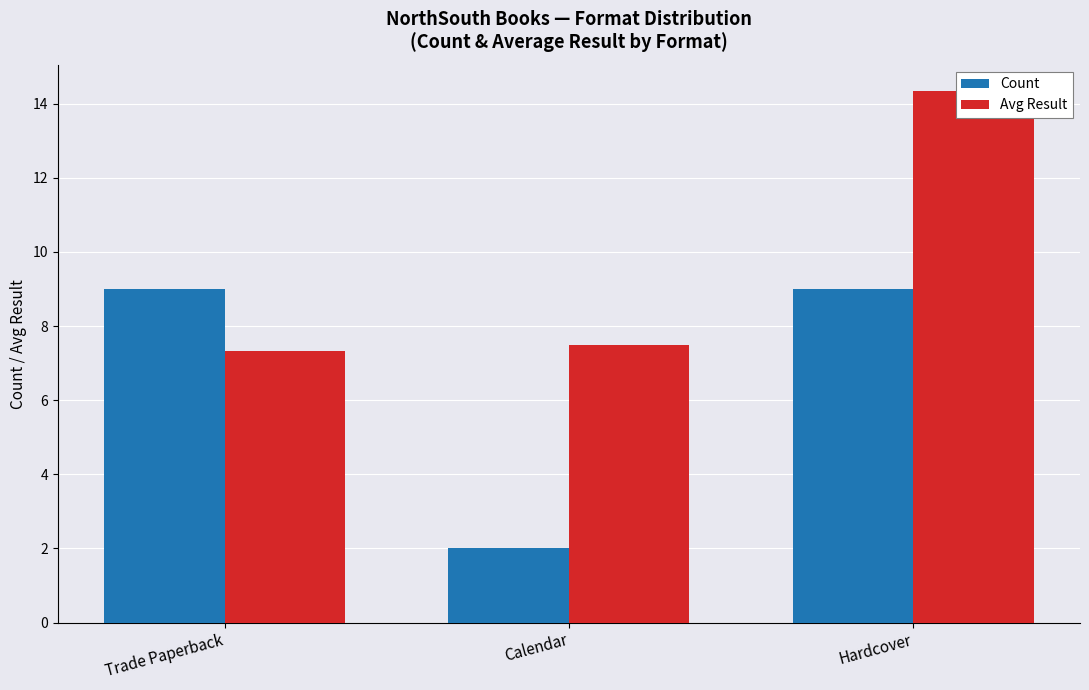

Rank the series by their maximum value, from lowest to highest.

Count, Avg Result